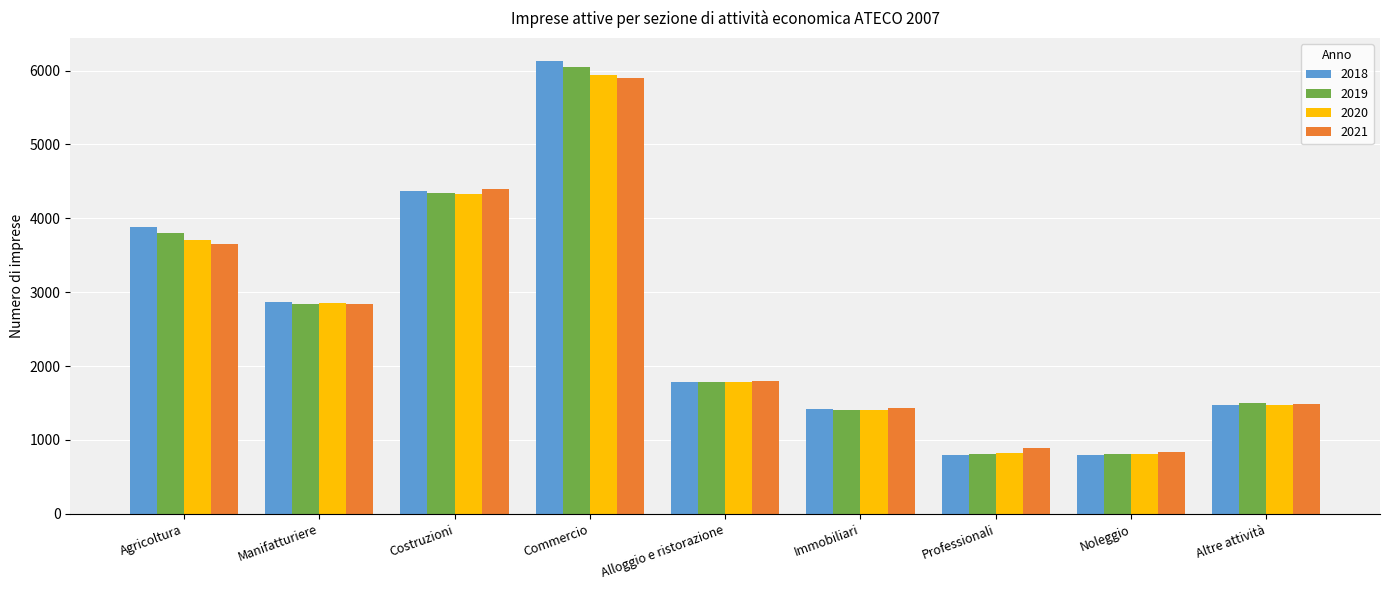

Which series has the largest range (max minus min)?

2018